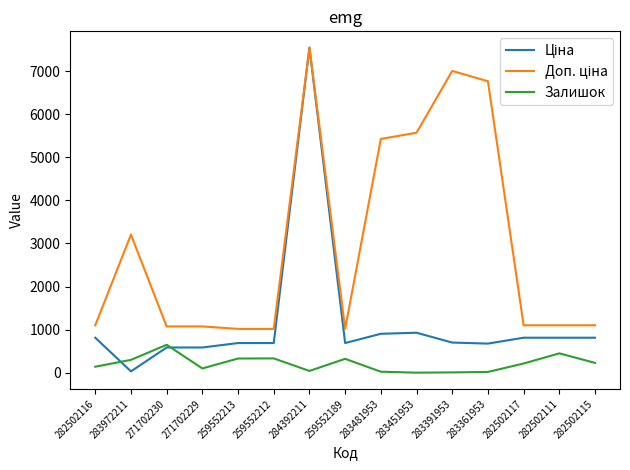

At which category does the chart reach its peak across all series?

284392211